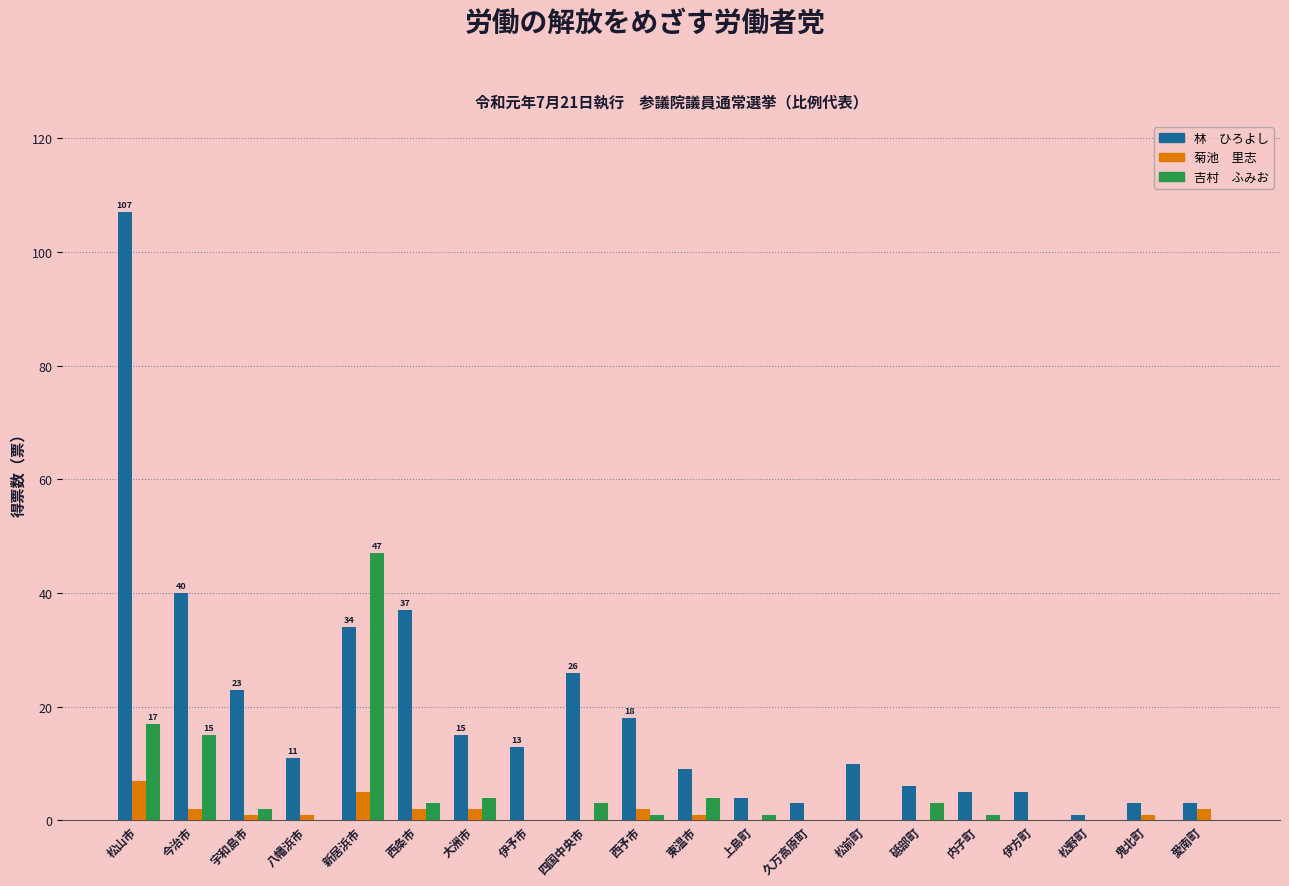

What is the maximum value shown in the chart?

107.0